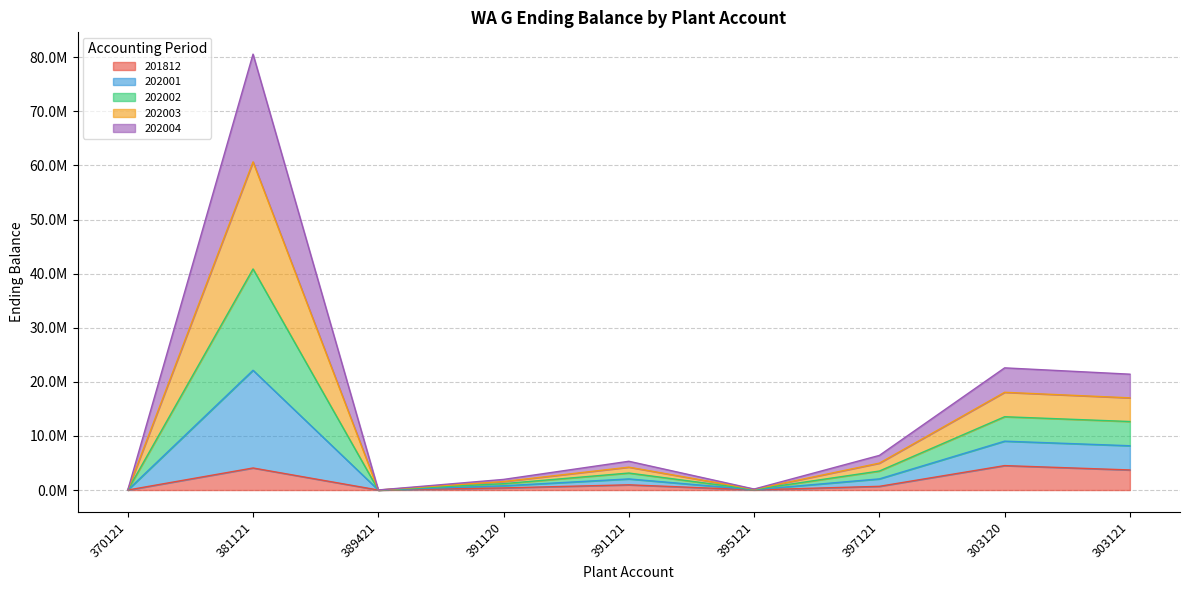

What are all the series names shown in the legend?

201812, 202001, 202002, 202003, 202004